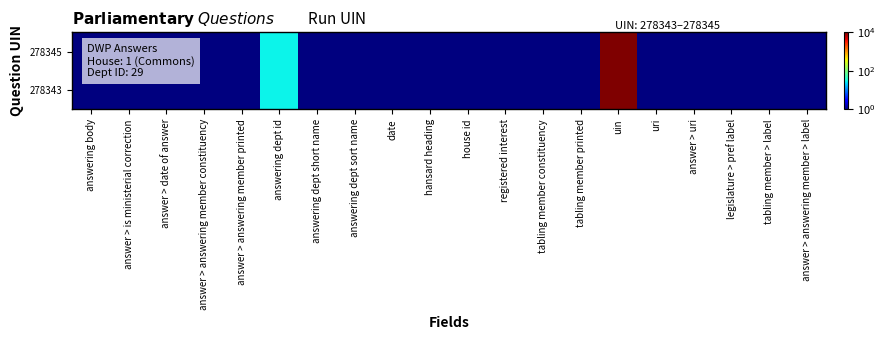

List the series in order of their peak value, highest first.

278345, 278343